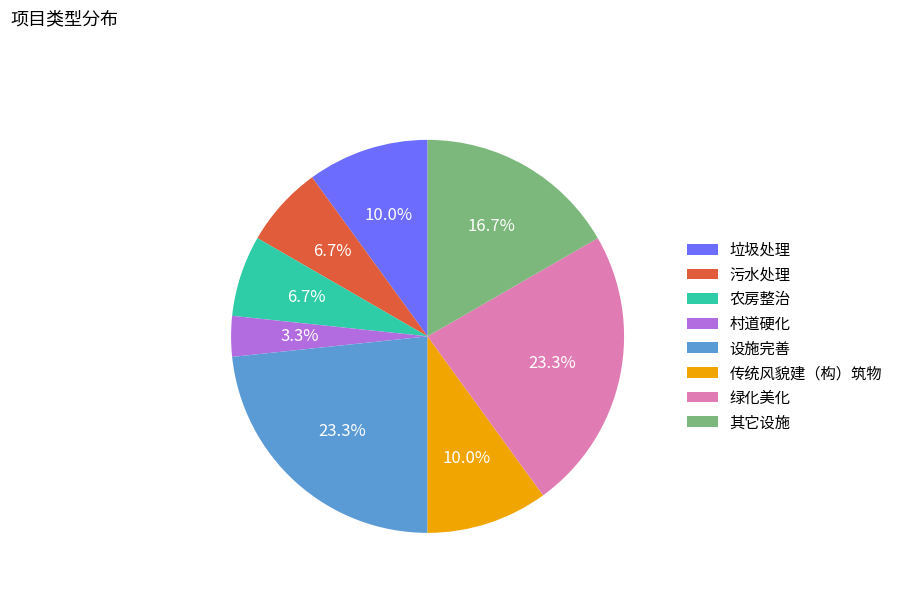

To the nearest percent, what is the average slice percentage?

12%